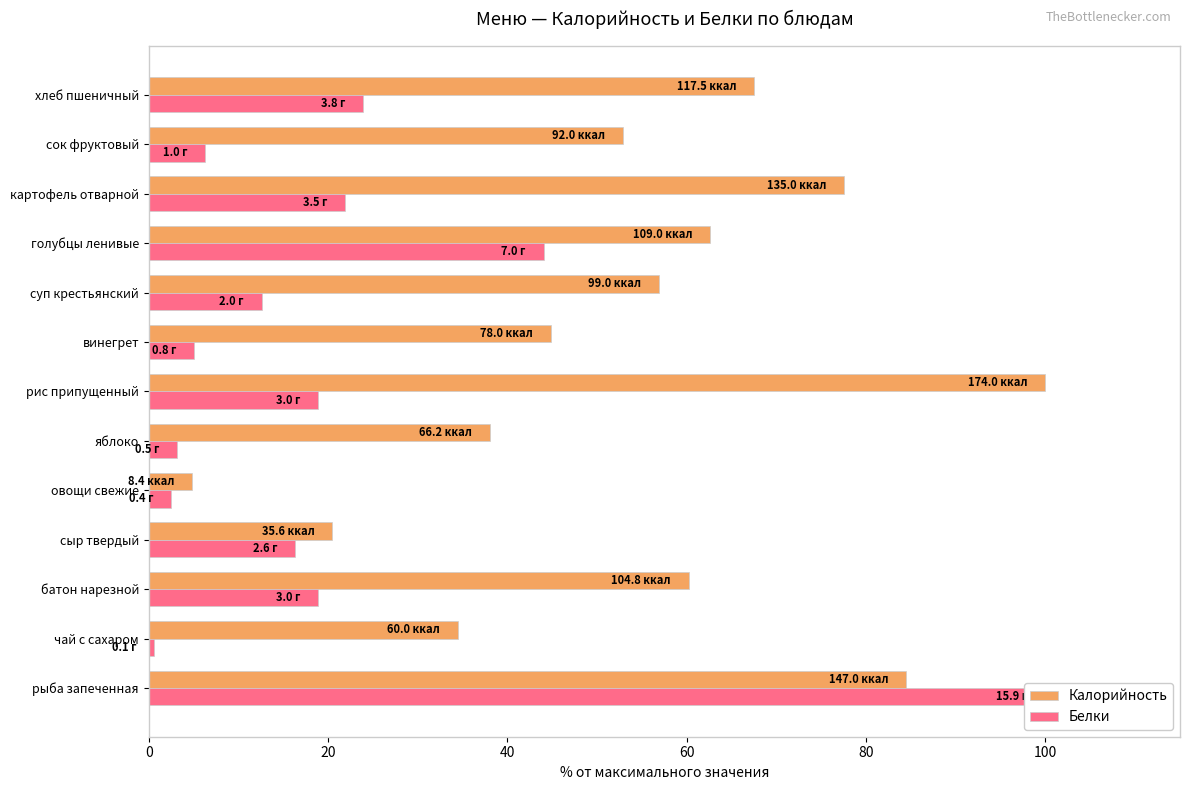

List the series in order of their peak value, lowest first.

Калорийность, Белки